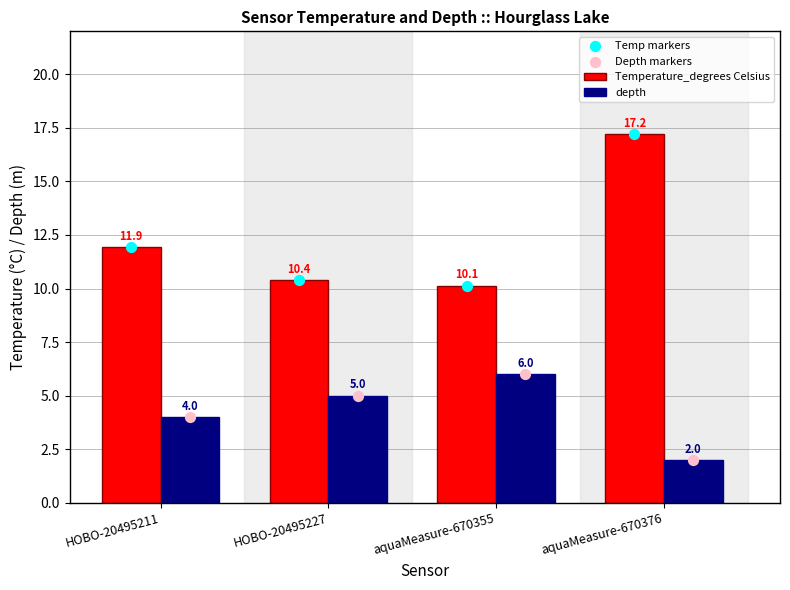

At how many categories does at least one series exceed 5?

4